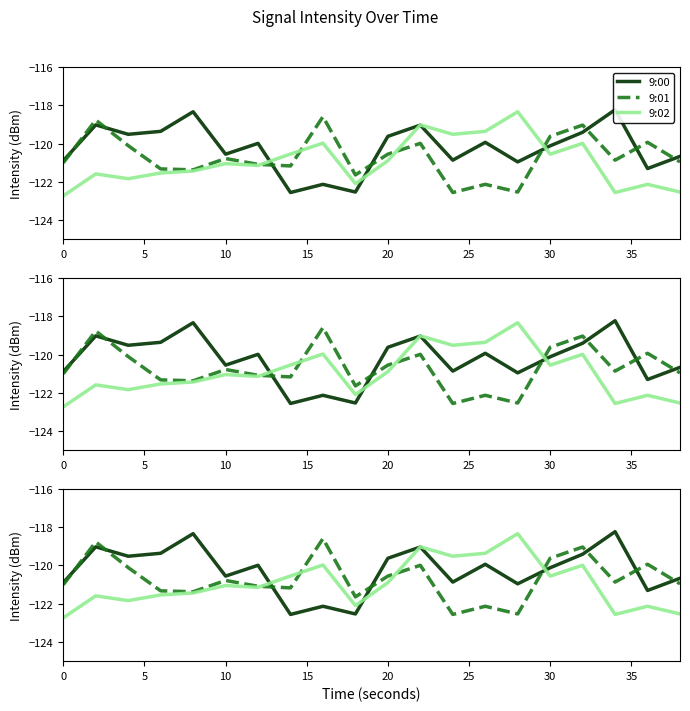

Does the chart have visible grid lines?

No